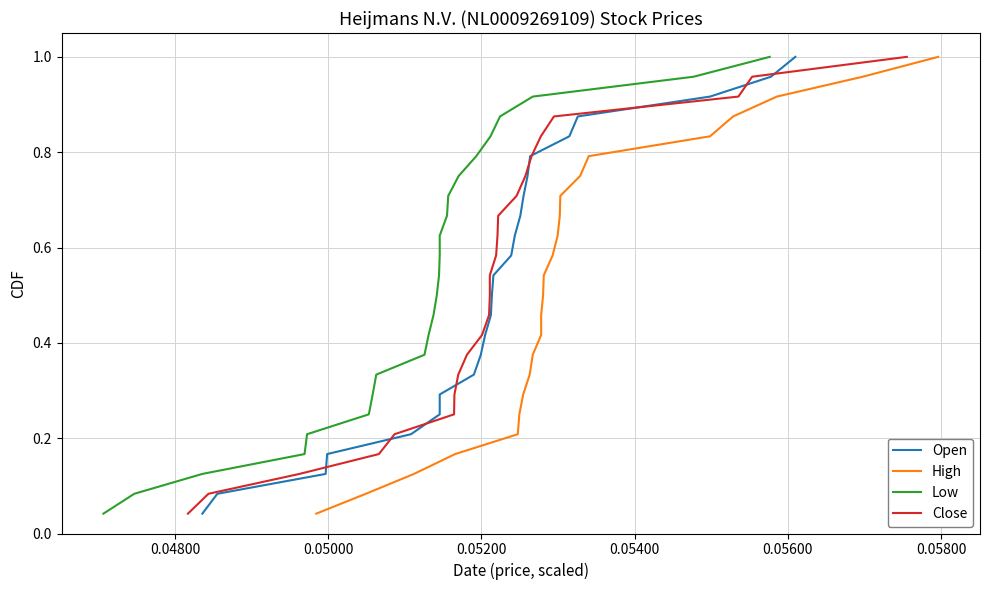

What is the label of the 7th point from the left?

0.05800